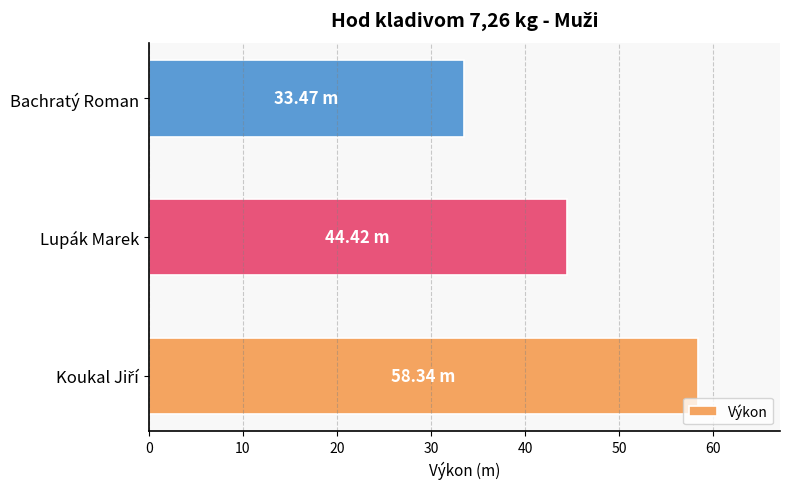

What is the sum of all values?

136.2